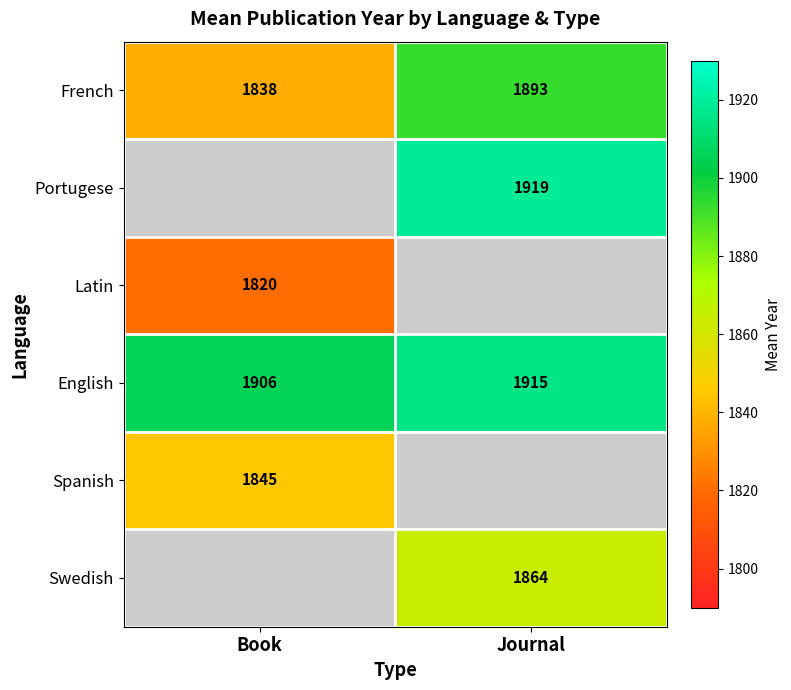

At how many categories does at least one series exceed 535?

2